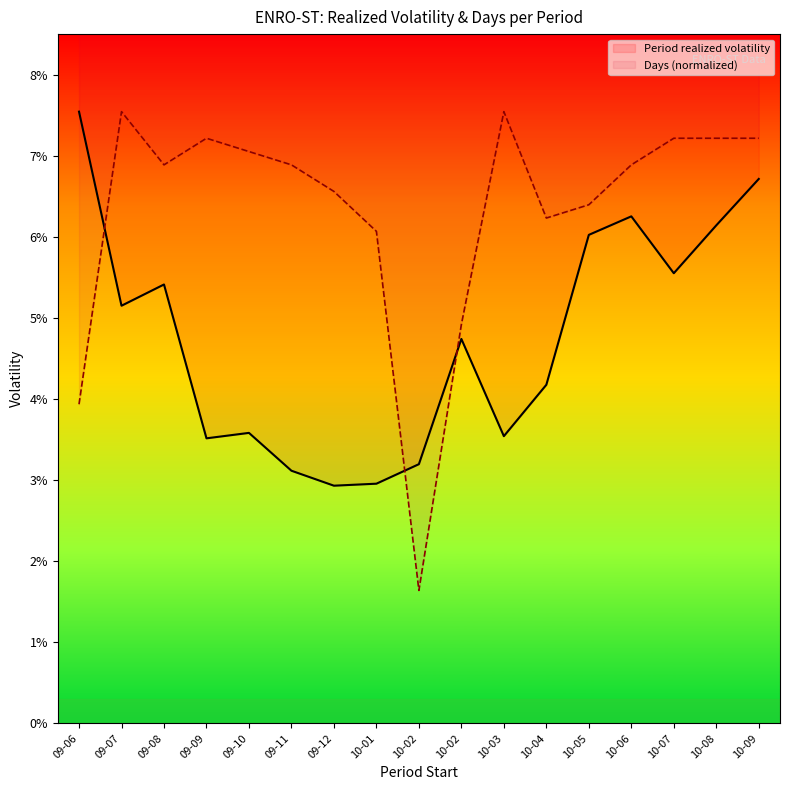

What is the sum of the Period realized volatility values at 09-11 and 10-02?

0.1